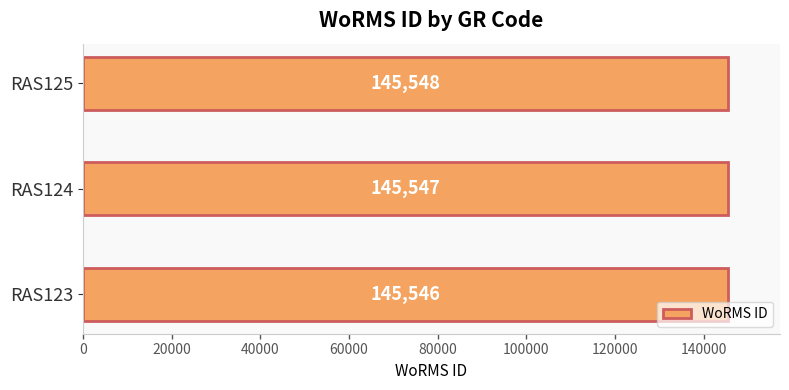

What is the average value?

145547